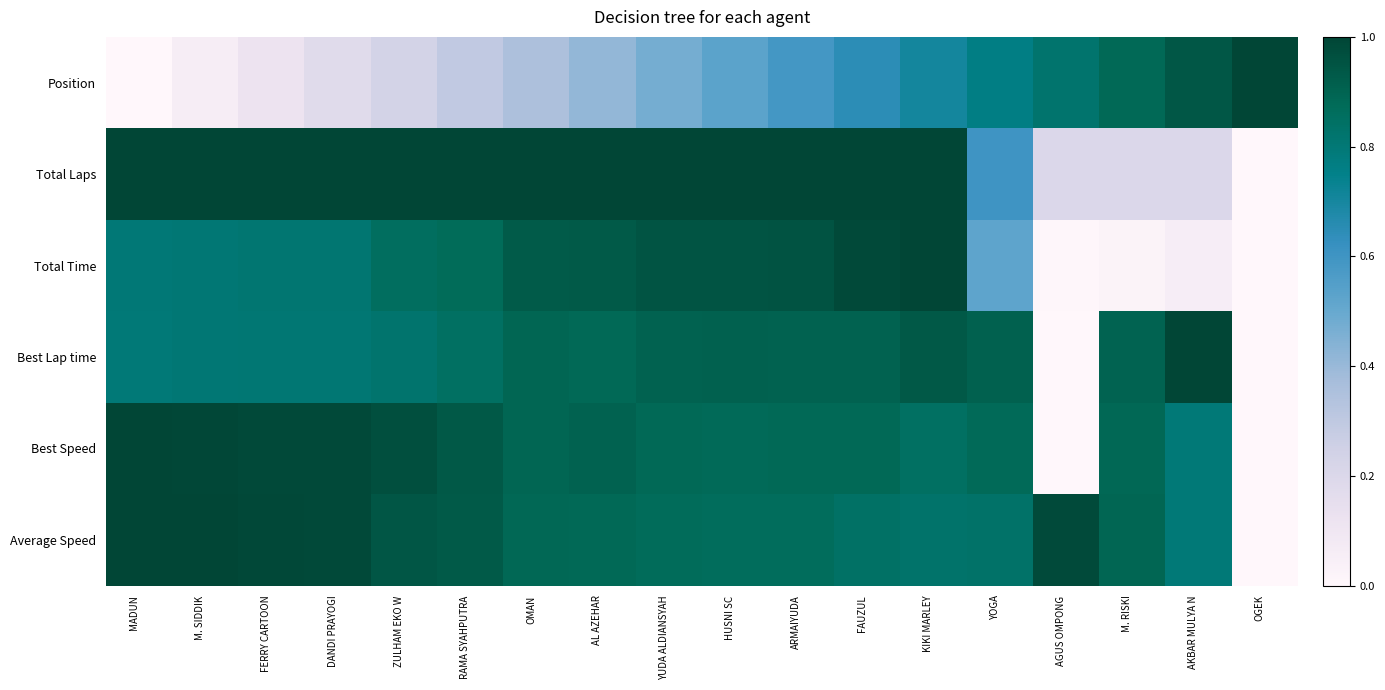

Which has a higher value, RAMA SYAHPUTRA or YUDA ALDIANSYAH?

YUDA ALDIANSYAH